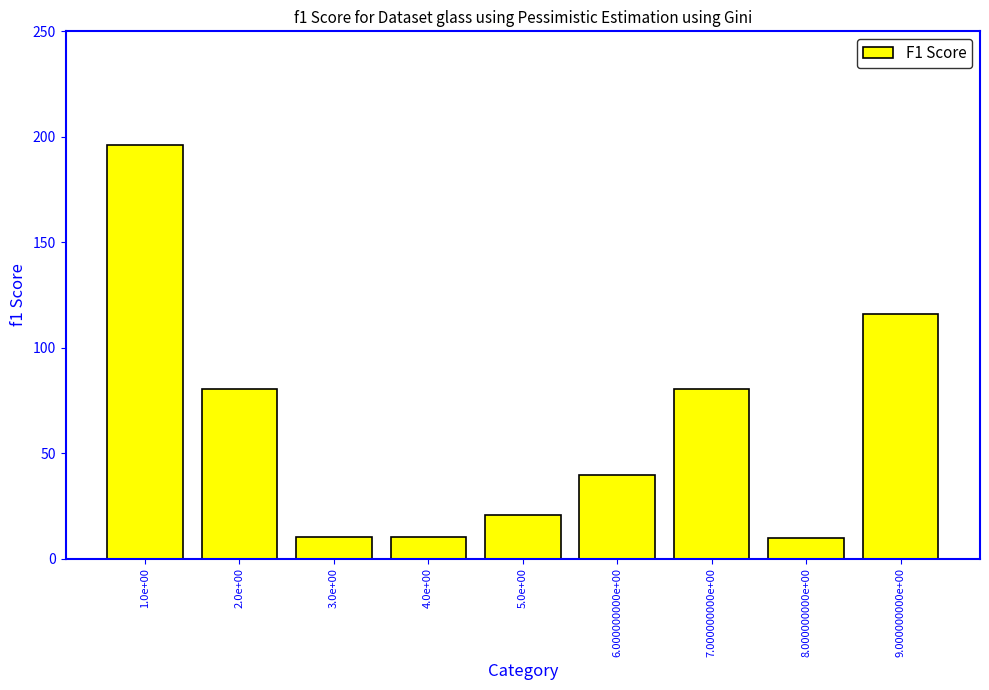

The value at 9.000000000e+00 is 38.4. True or false?

False